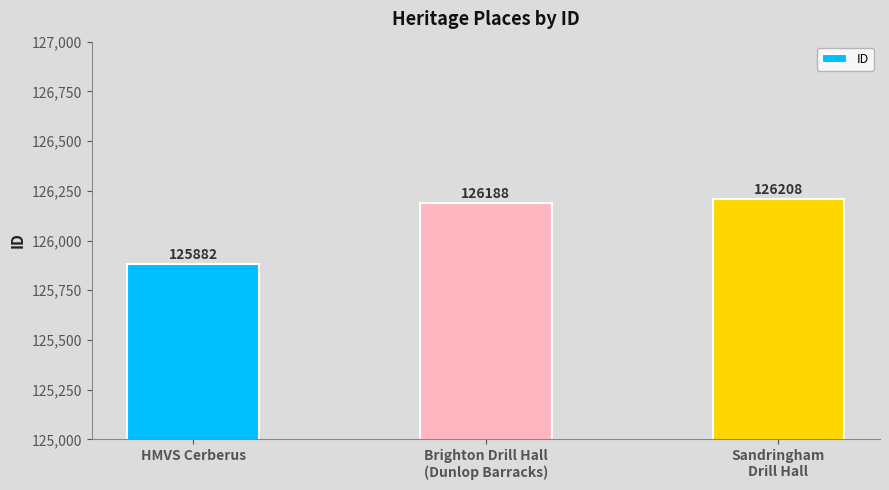

List the labels in order of value, smallest first.

HMVS Cerberus, Brighton Drill Hall
(Dunlop Barracks), Sandringham
Drill Hall